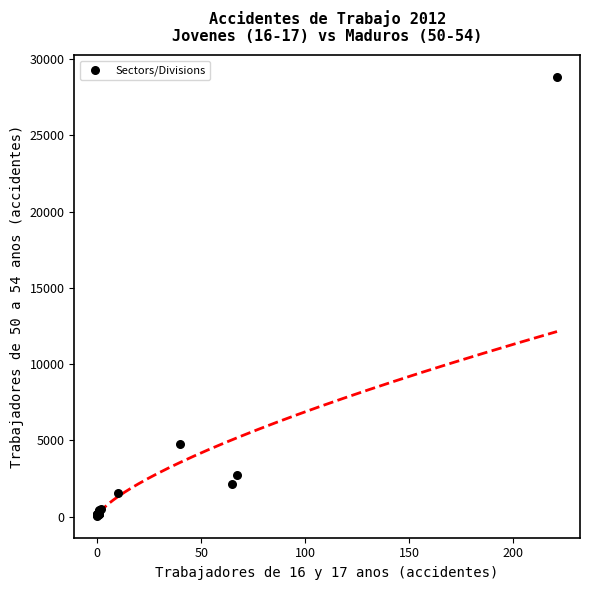

What Y value in the scatter plot is closest to 14438?

4750